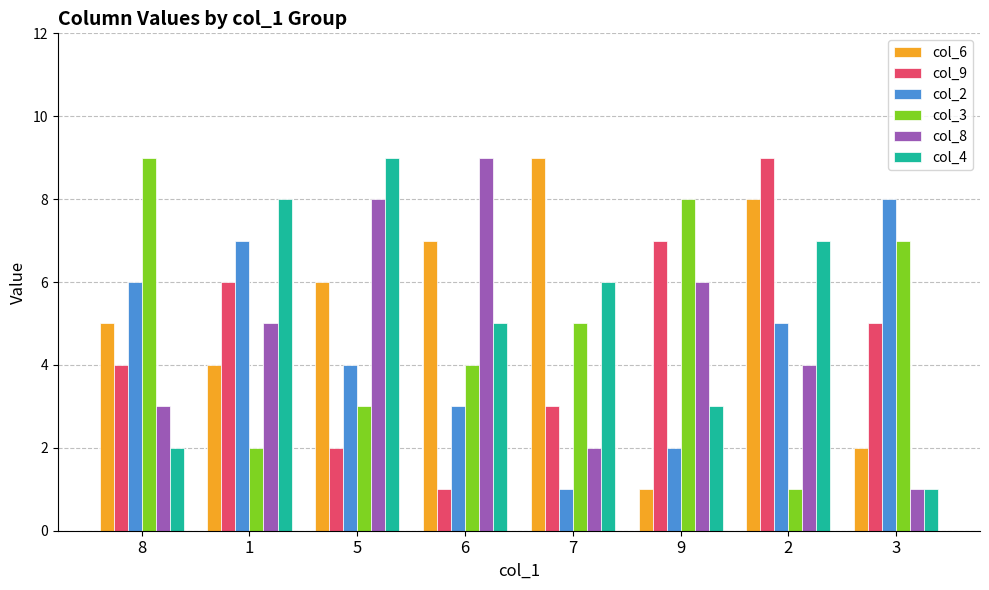

Which series has the largest total across all categories?

col_6